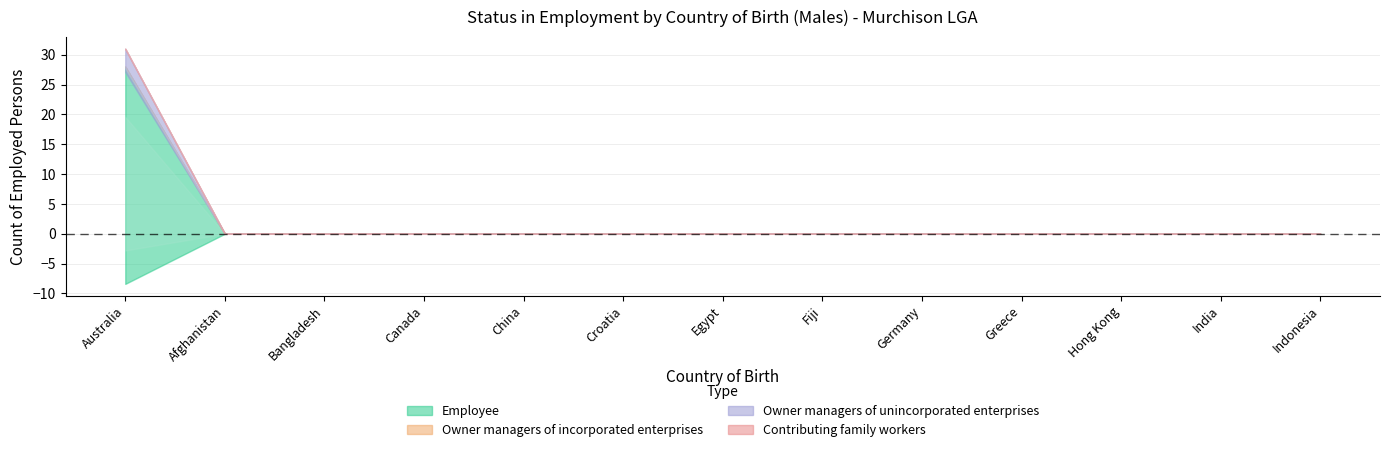

Which category has the highest value in the Owner managers of incorporated enterprises series?

Australia